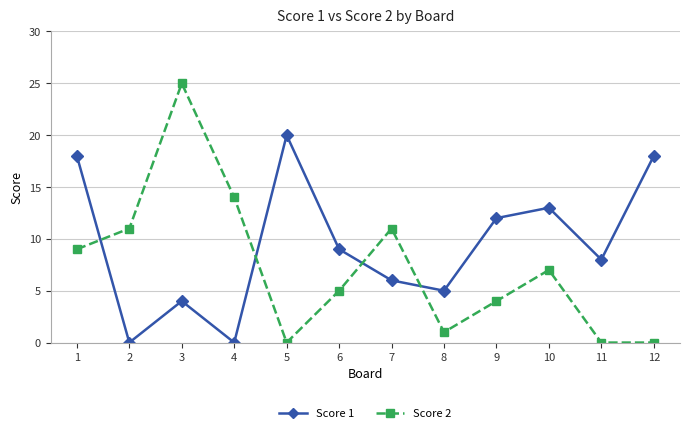

What are all the series names shown in the legend?

Score 1, Score 2